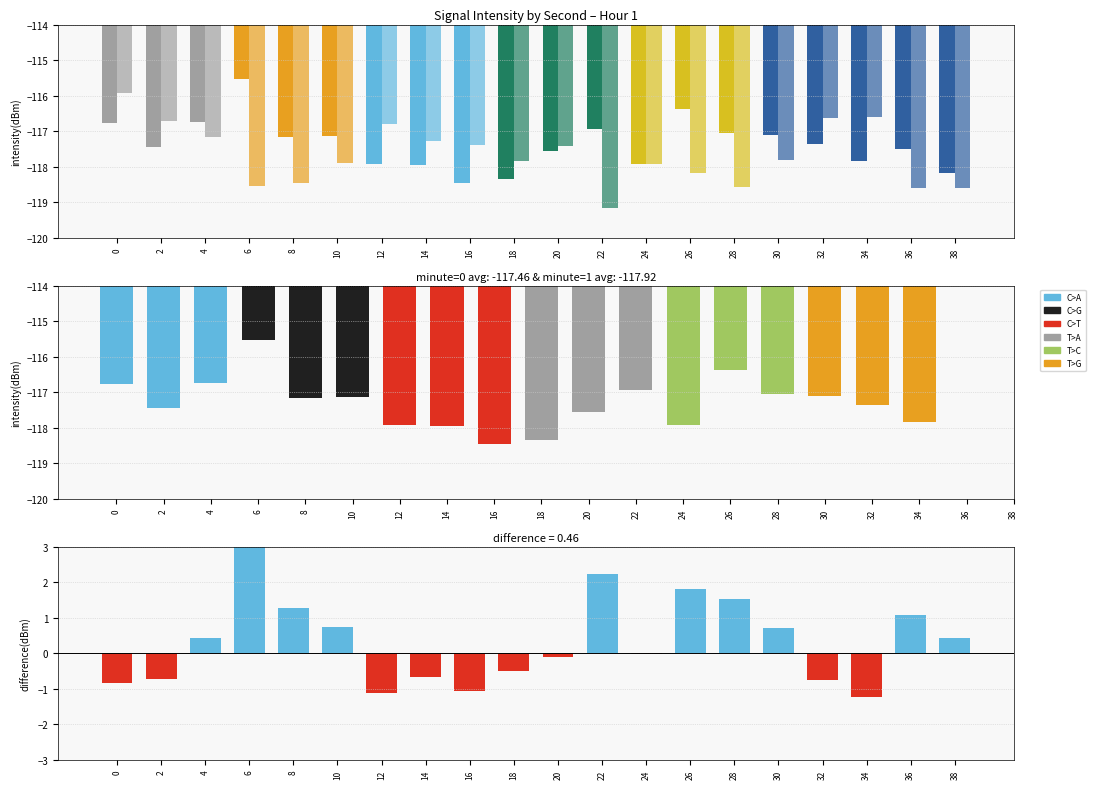

Is it true that minute_1 equals -117.3 at 14?

True